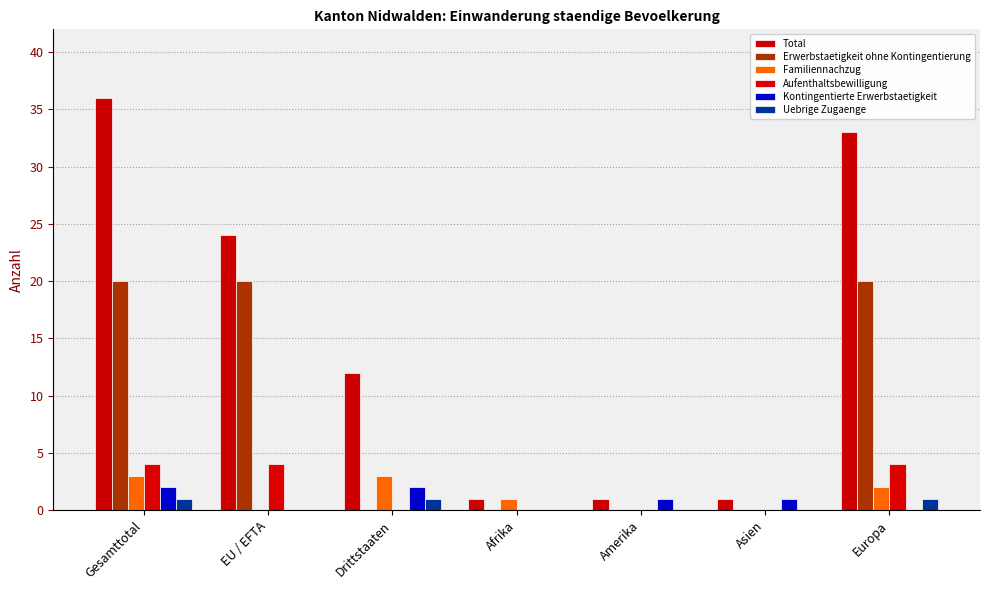

What position from the left is Asien?

6